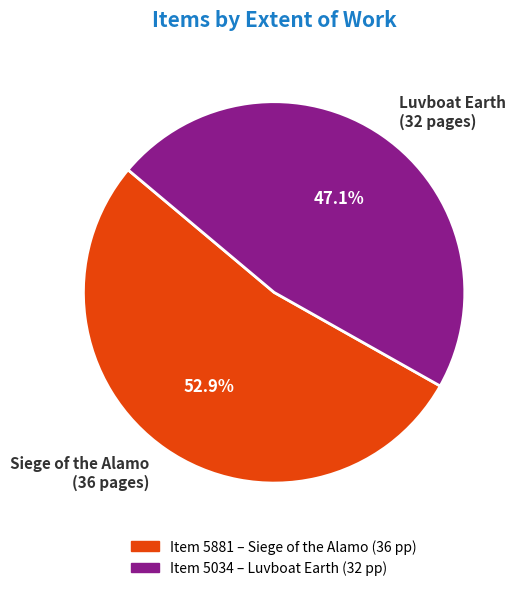

Which slice is the largest?

Siege of the Alamo (36 pages)